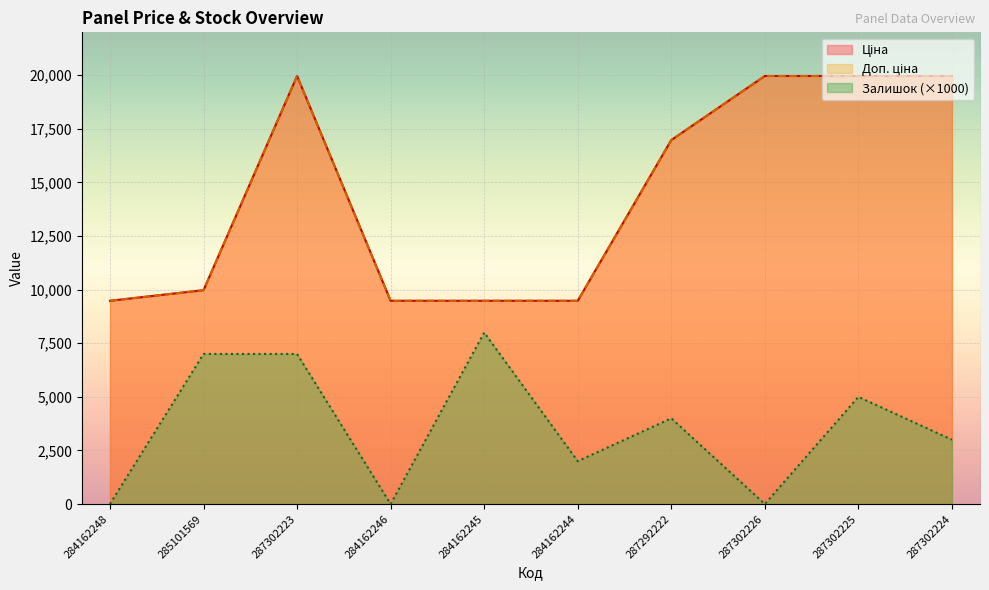

What is the average value of the Доп. ціна series?

14472.8